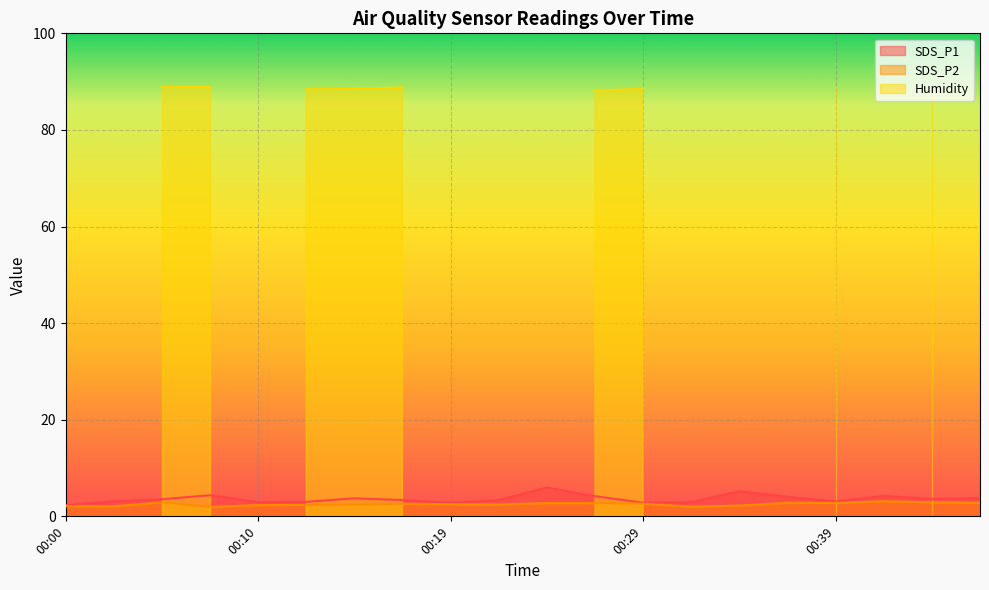

How many lines are shown in the chart?

2